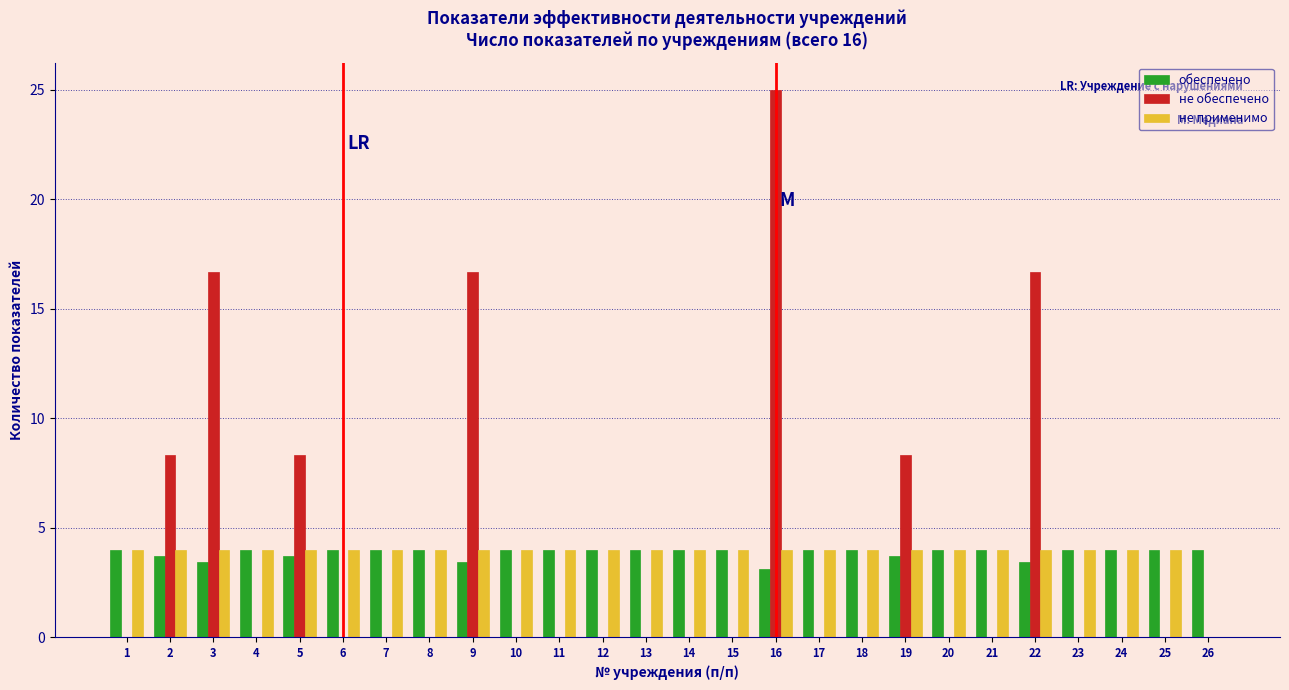

At which category does the chart reach its peak across all series?

16